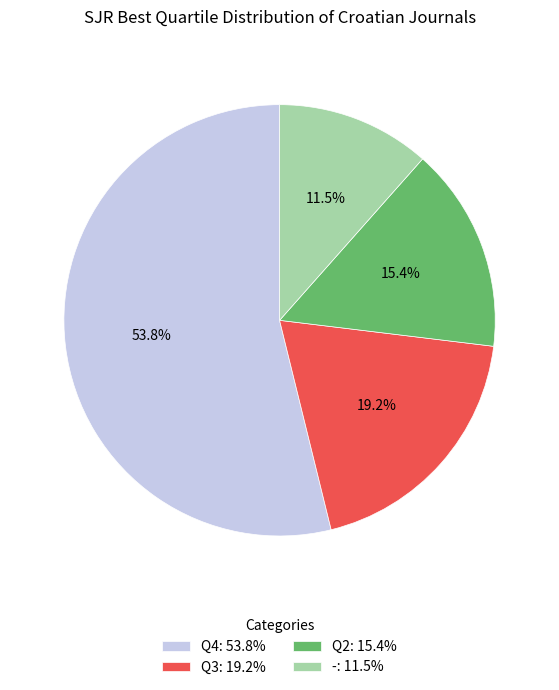

What is the largest slice in the pie chart?

Q4